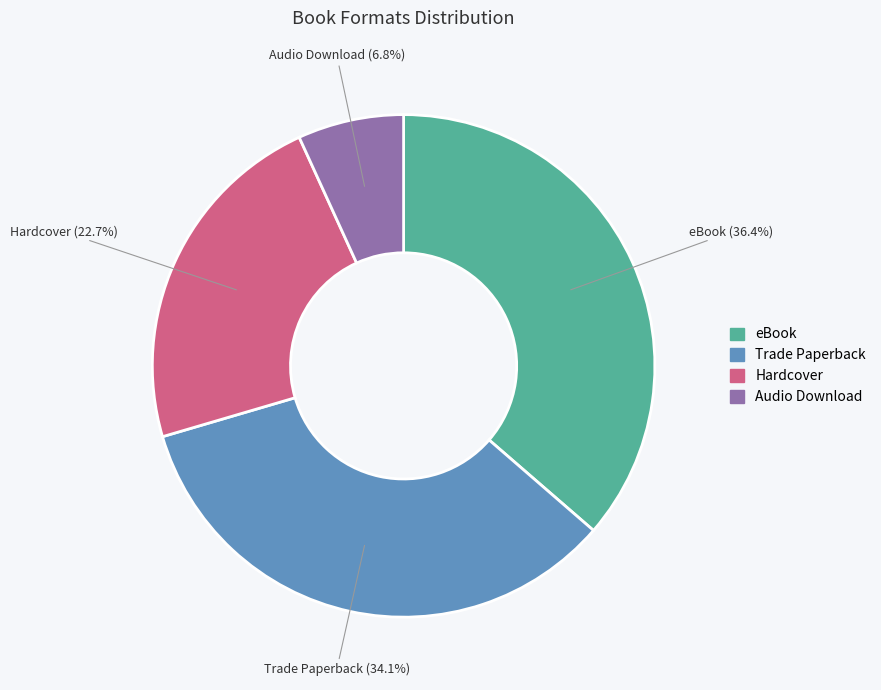

Approximately how many times larger is the value at Hardcover compared to Audio Download?

3.3